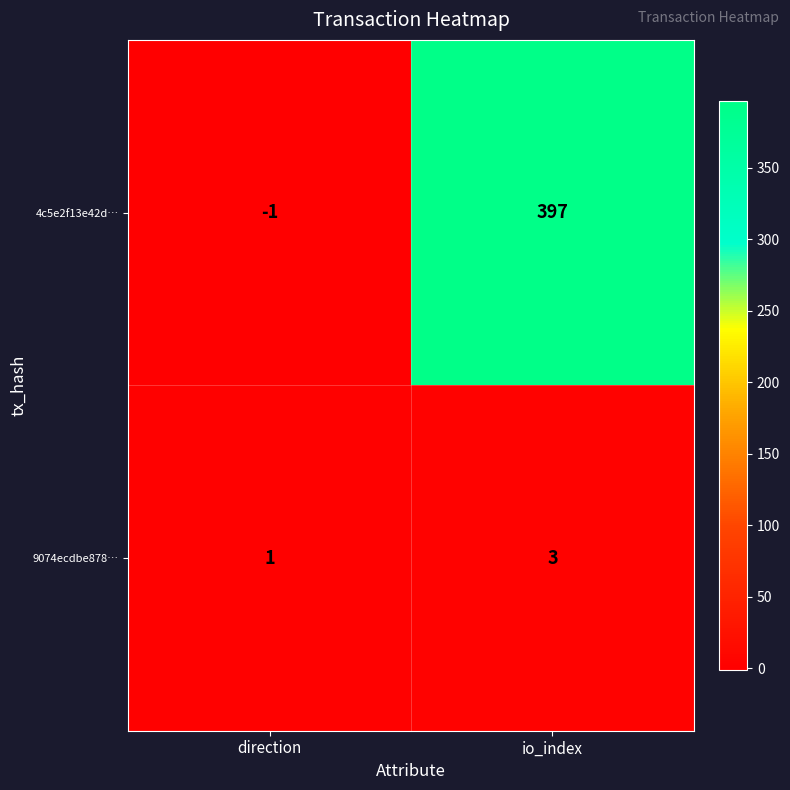

Is it true that 4c5e2f13e42d… equals 0 at direction?

False